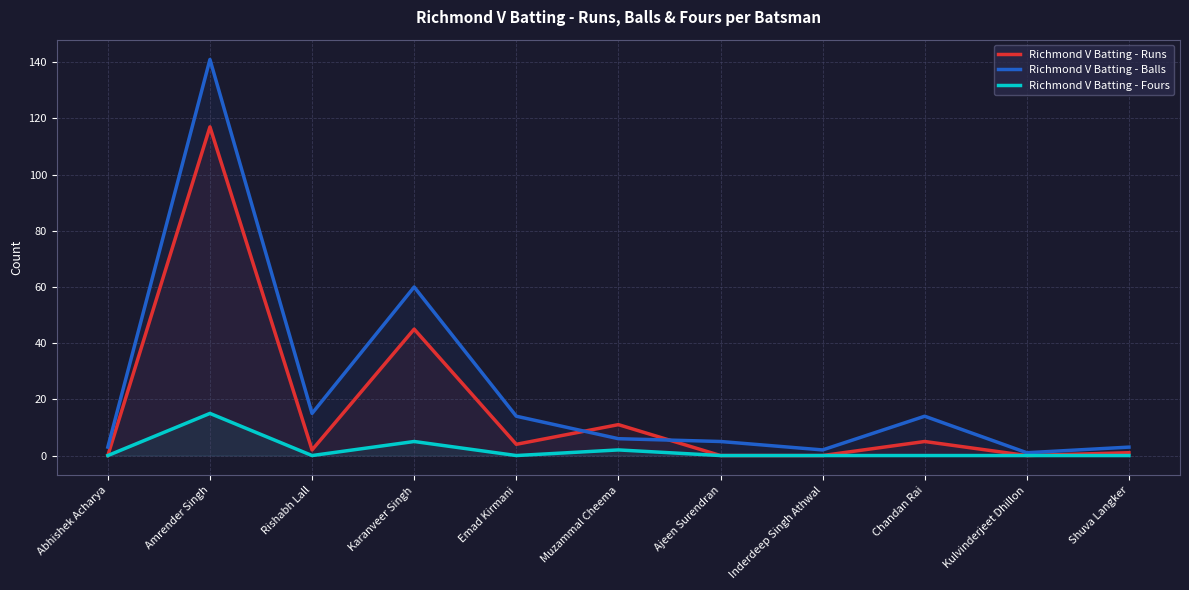

At which label does Richmond V Batting - Runs first exceed 2?

Amrender Singh